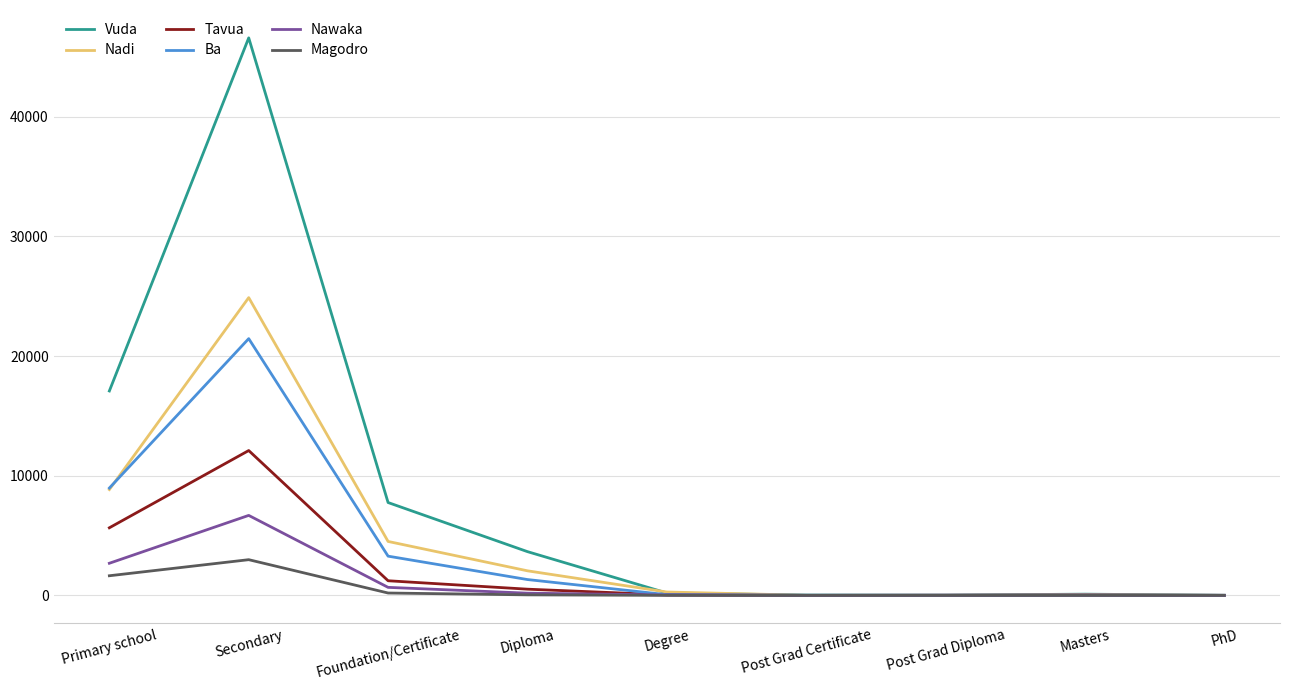

Which series has the largest range (max minus min)?

Vuda